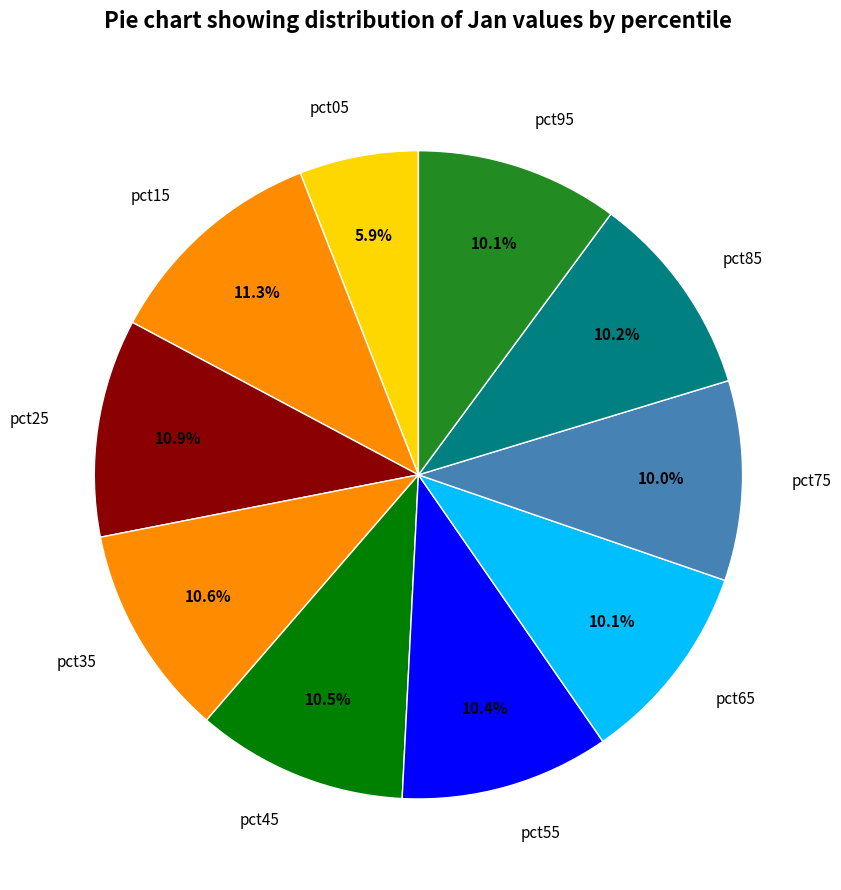

What is the smallest slice in the pie chart?

pct05